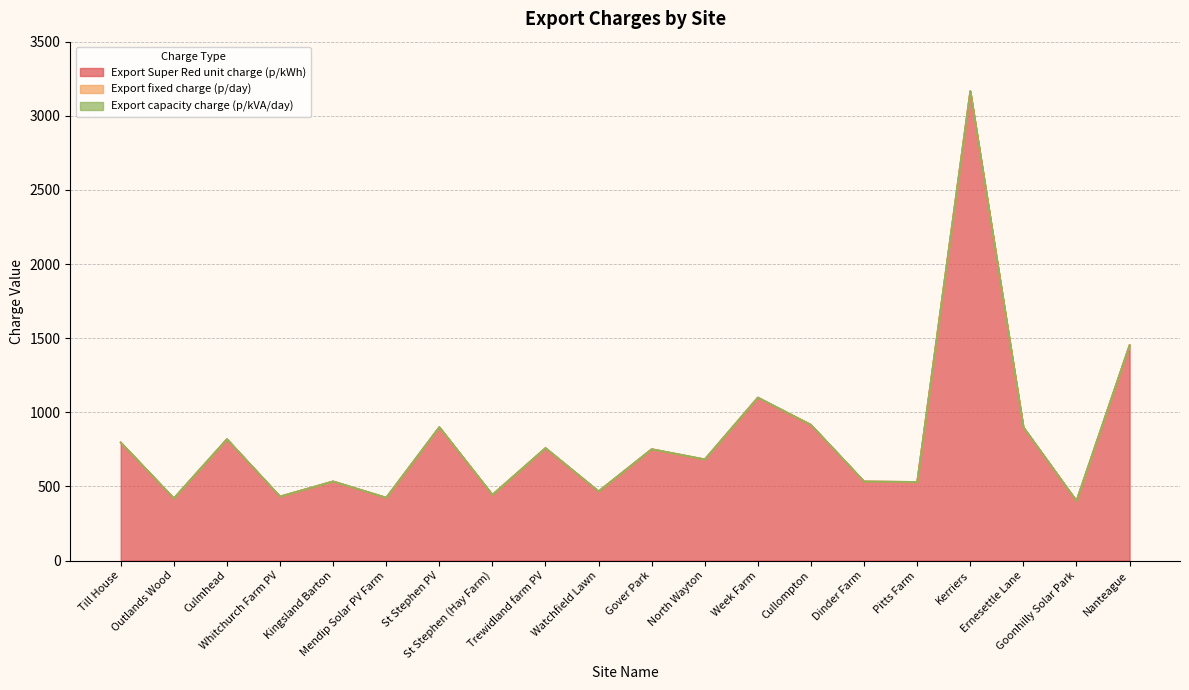

What value does the Export capacity charge (p/kVA/day) series have at St Stephen PV?

0.1